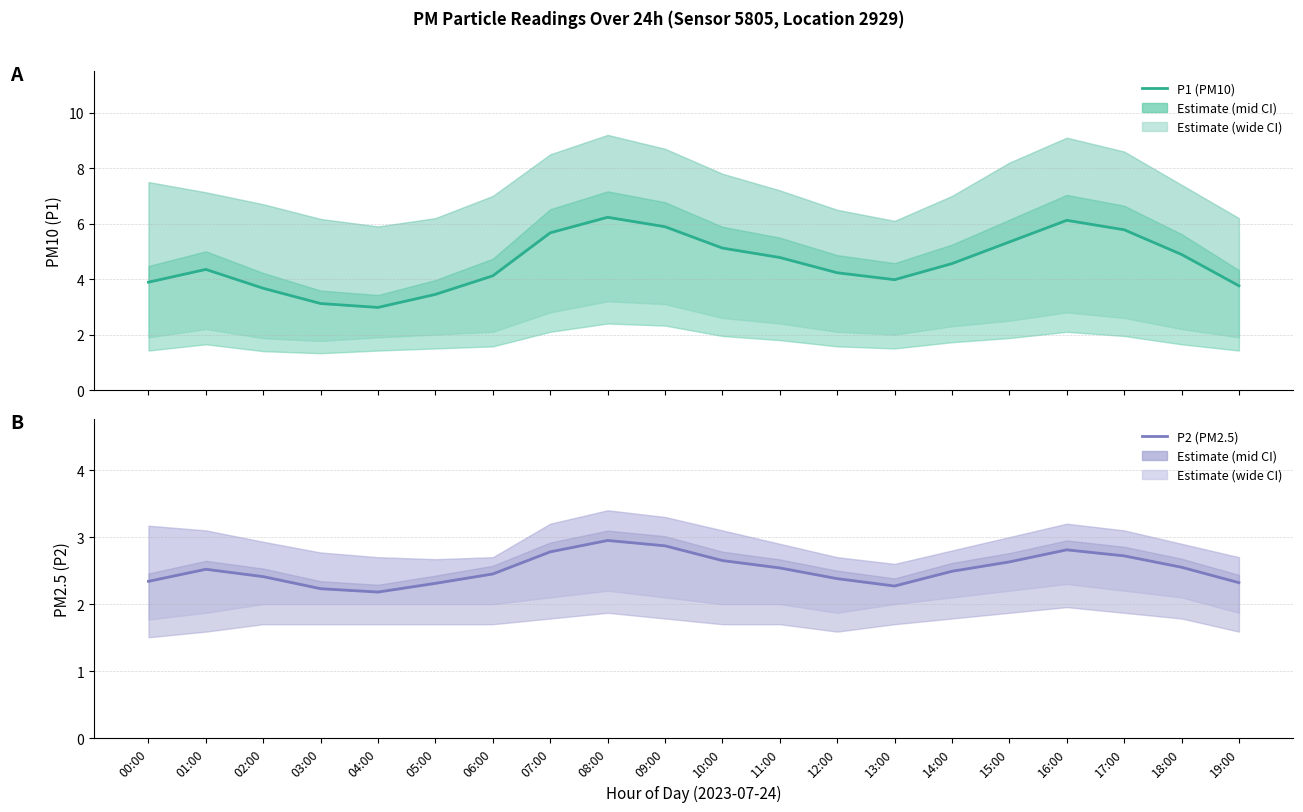

What are all the series names shown in the legend?

P1 (PM10), P2 (PM2.5)